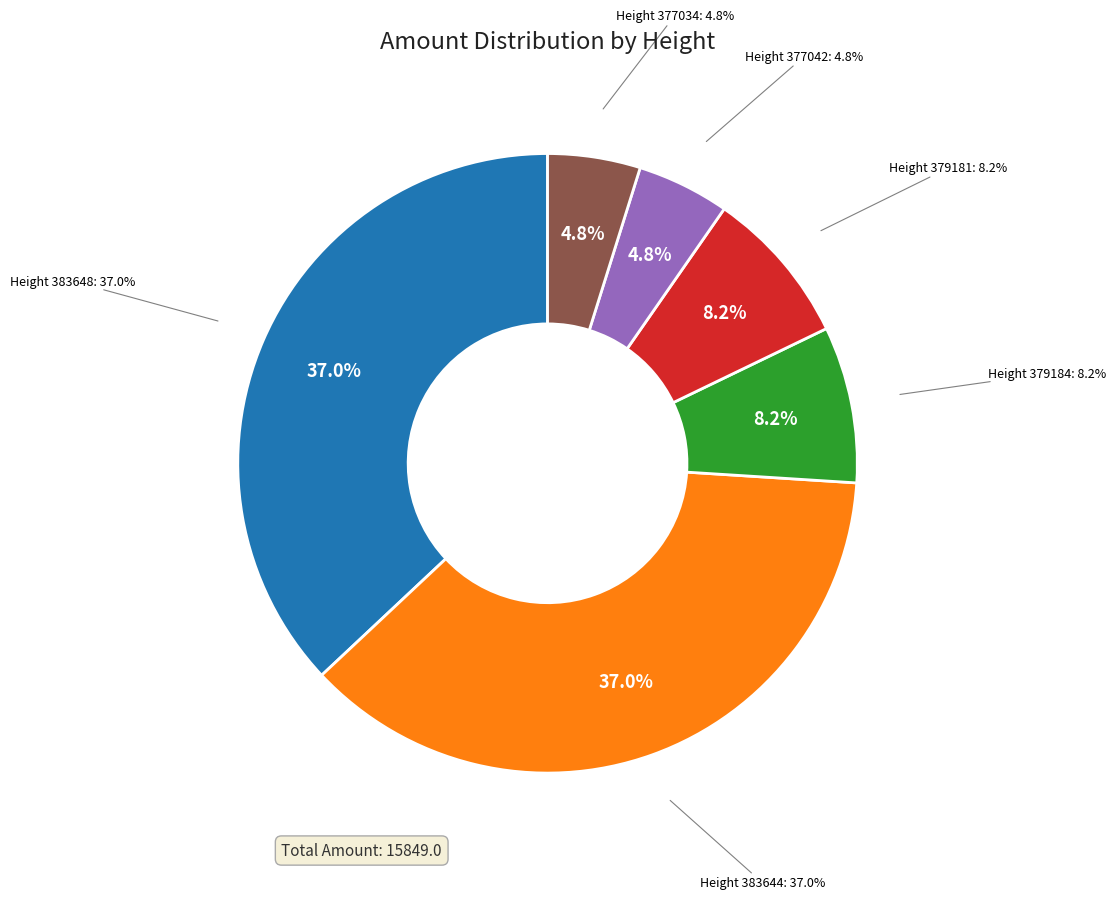

To the nearest percent, what is the difference between the 377042 and 379184 slice percentages?

3%